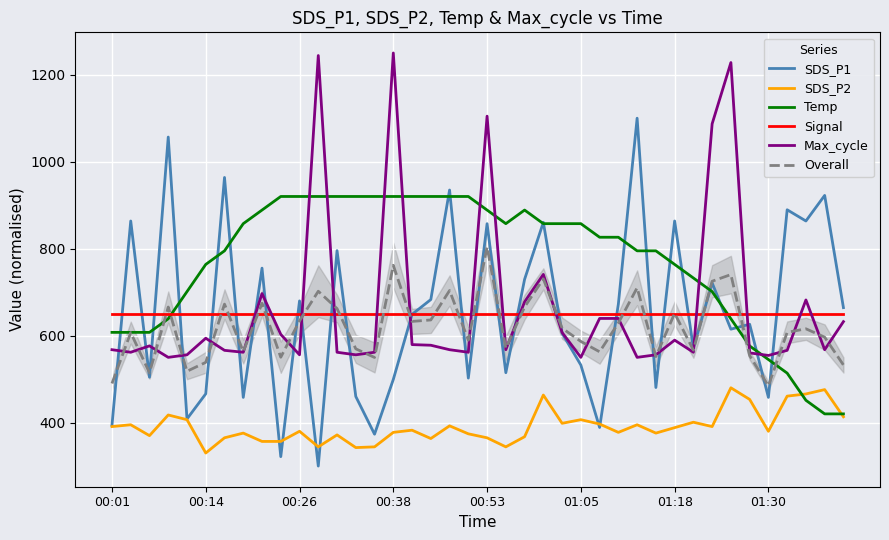

How many distinct data groups are displayed?

6